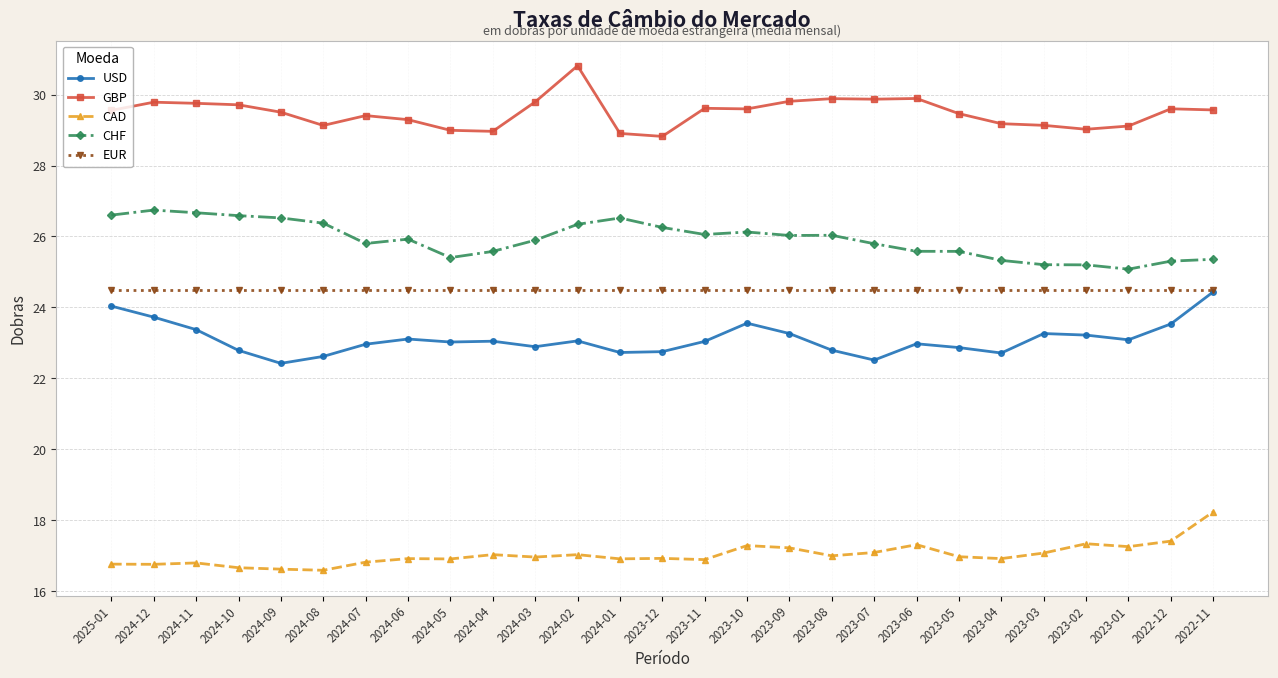

Rank the series at 2022-12 from lowest to highest value.

CAD, USD, EUR, CHF, GBP